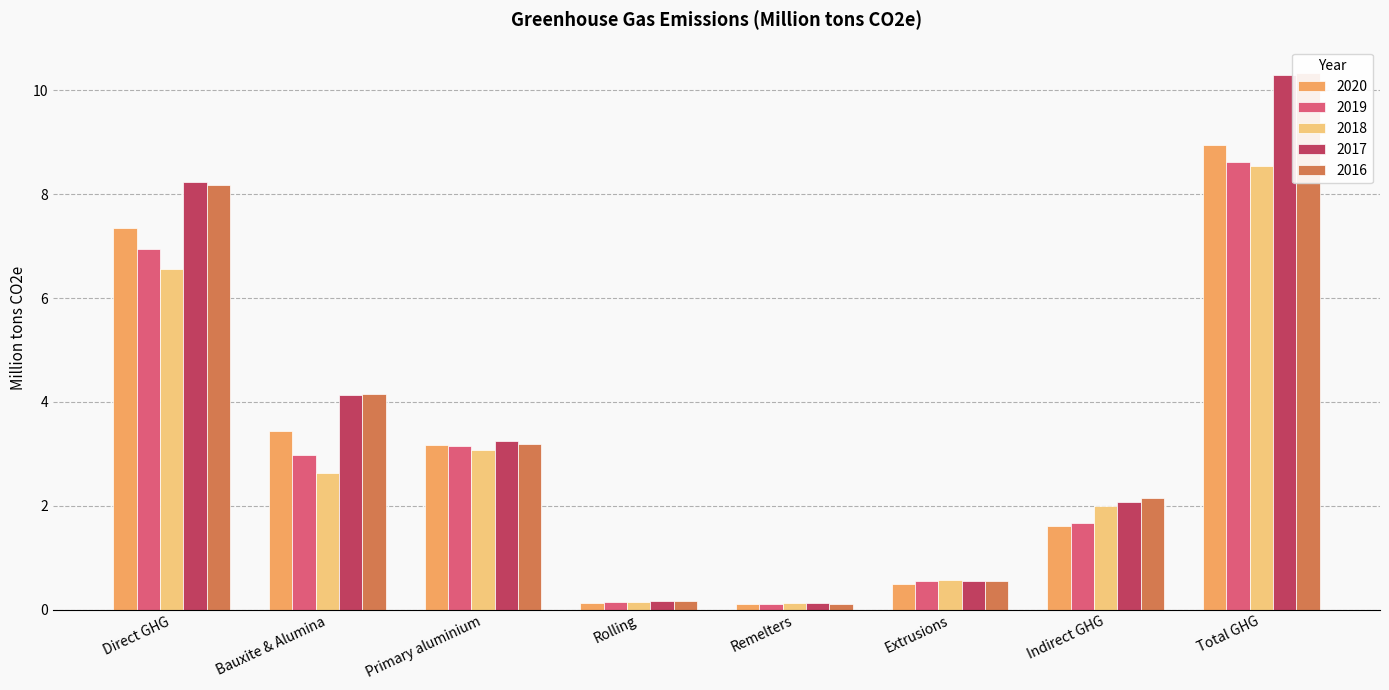

Is the value of 2017 at Rolling greater than the value of 2018 at Rolling?

Yes